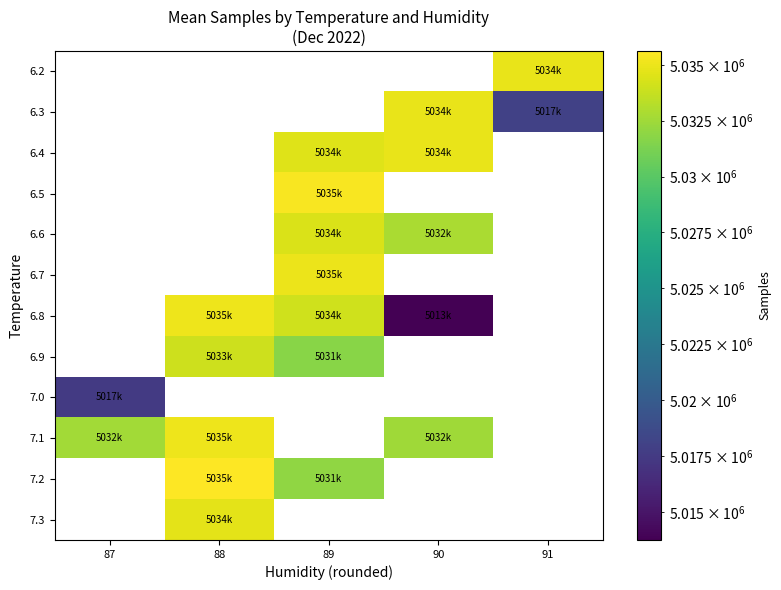

What value does the 6.6 series have at 89?

5034364.0